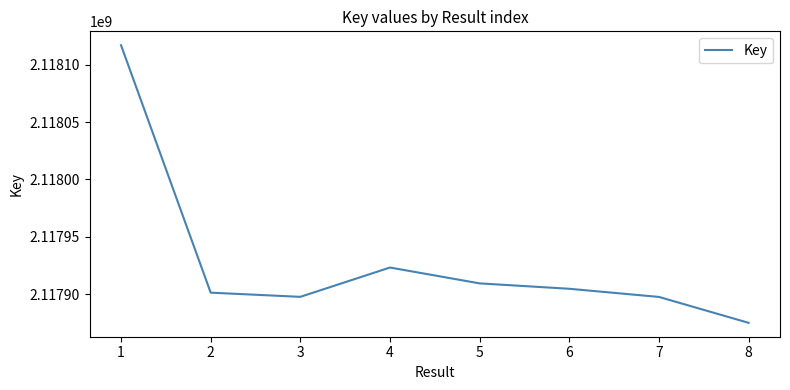

What is the greatest value displayed?

2118117056